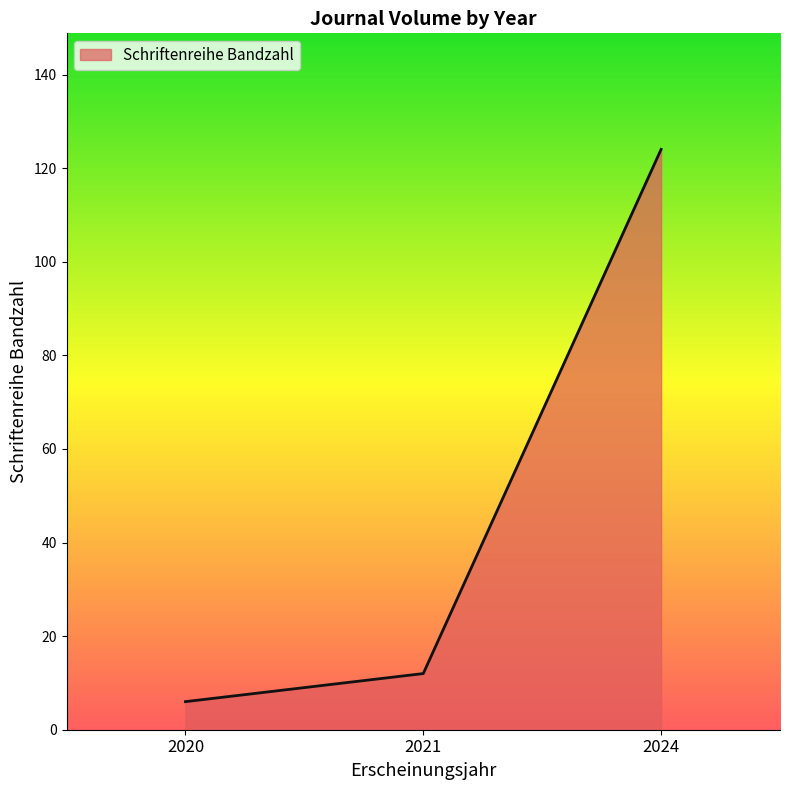

What is the maximum value shown in the chart?

124